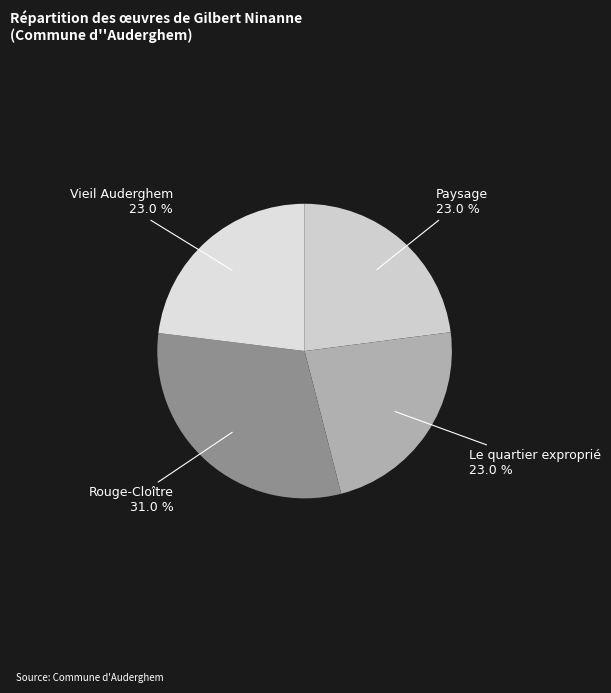

Which category has the biggest portion of the pie?

Rouge-Cloître